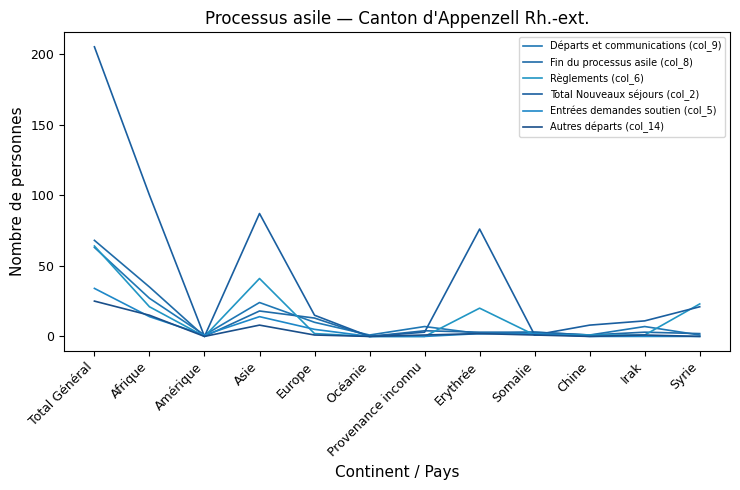

What is the label of the 4th point from the right?

Somalie